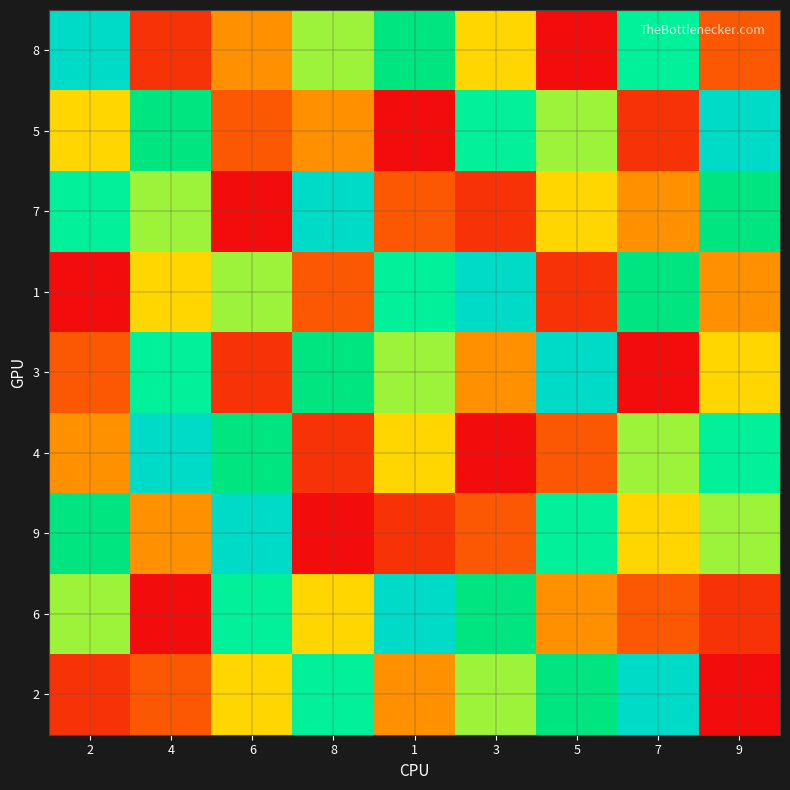

At which category is the sum across all series the highest?

2